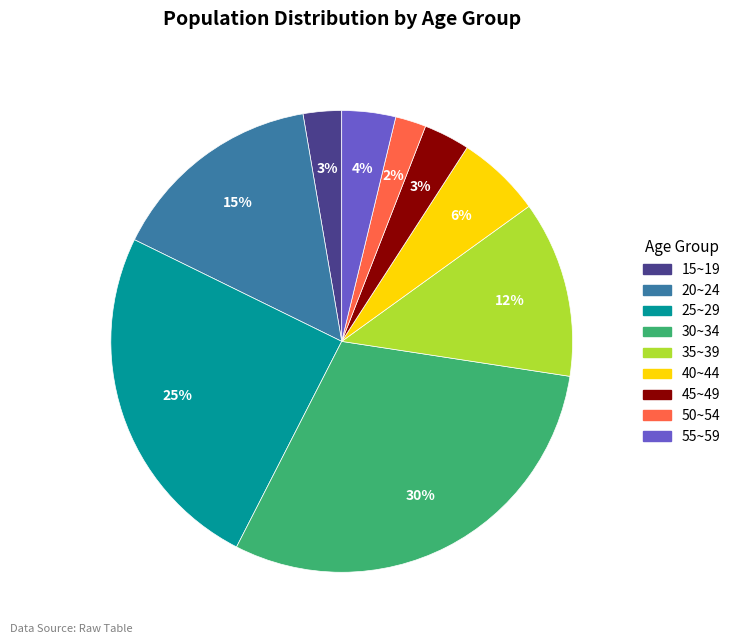

To the nearest percent, what portion does 40~44 represent?

6%